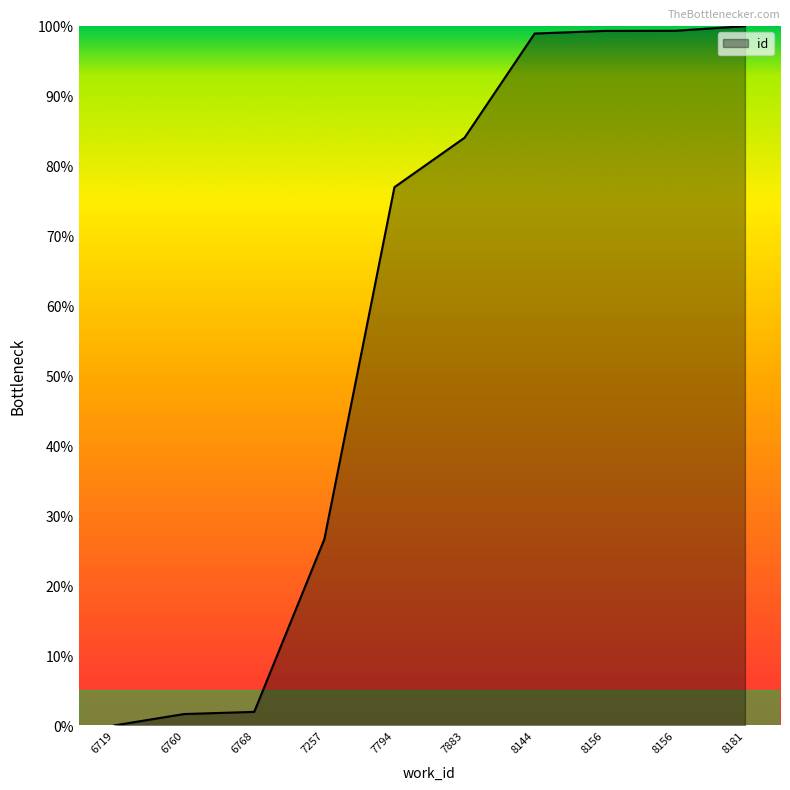

Is this an area chart (filled region under the line)?

Yes